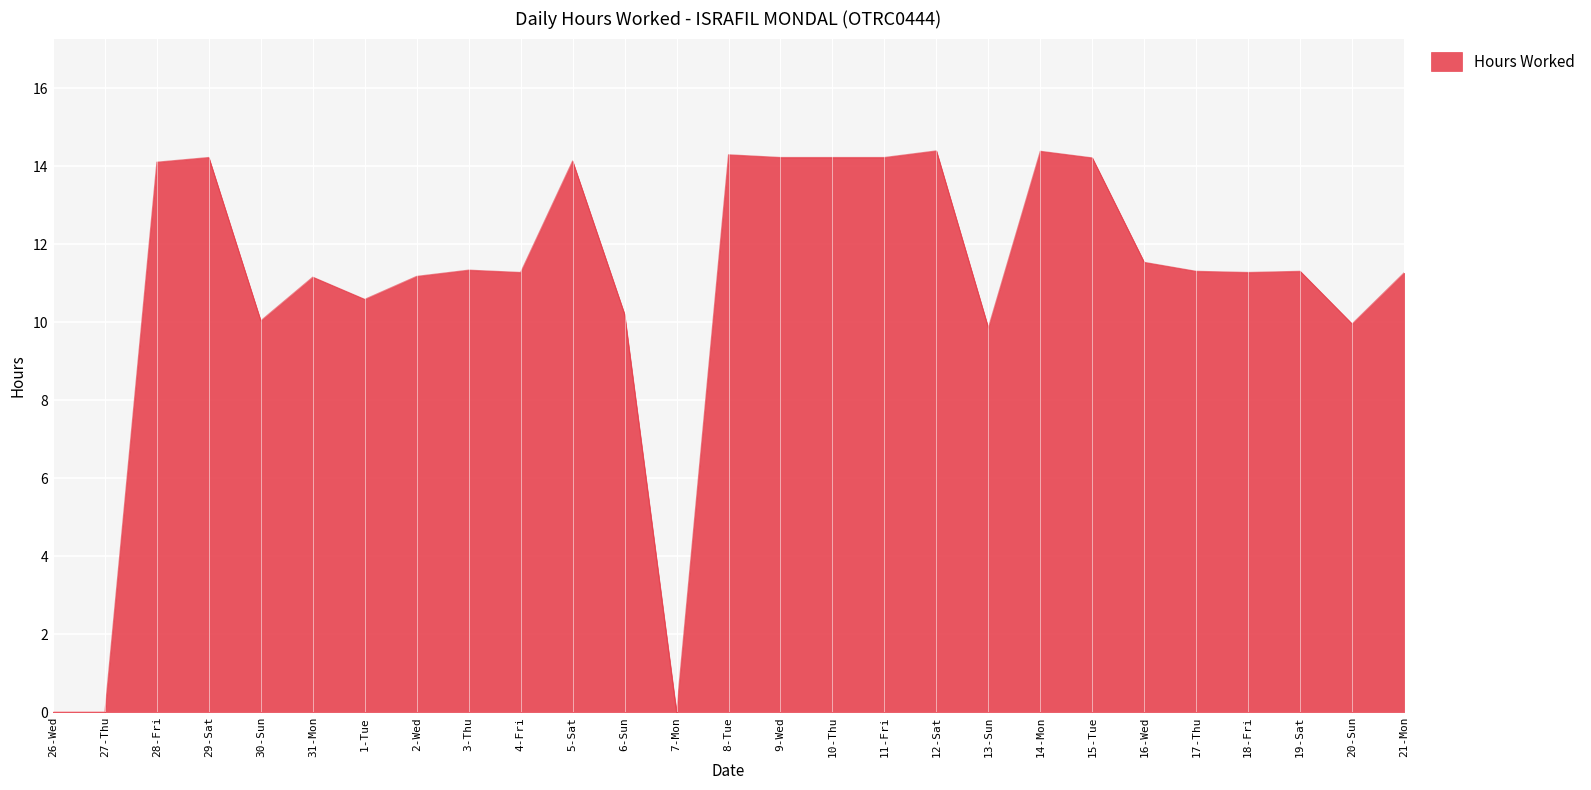

What position from the left is 30-Sun?

5